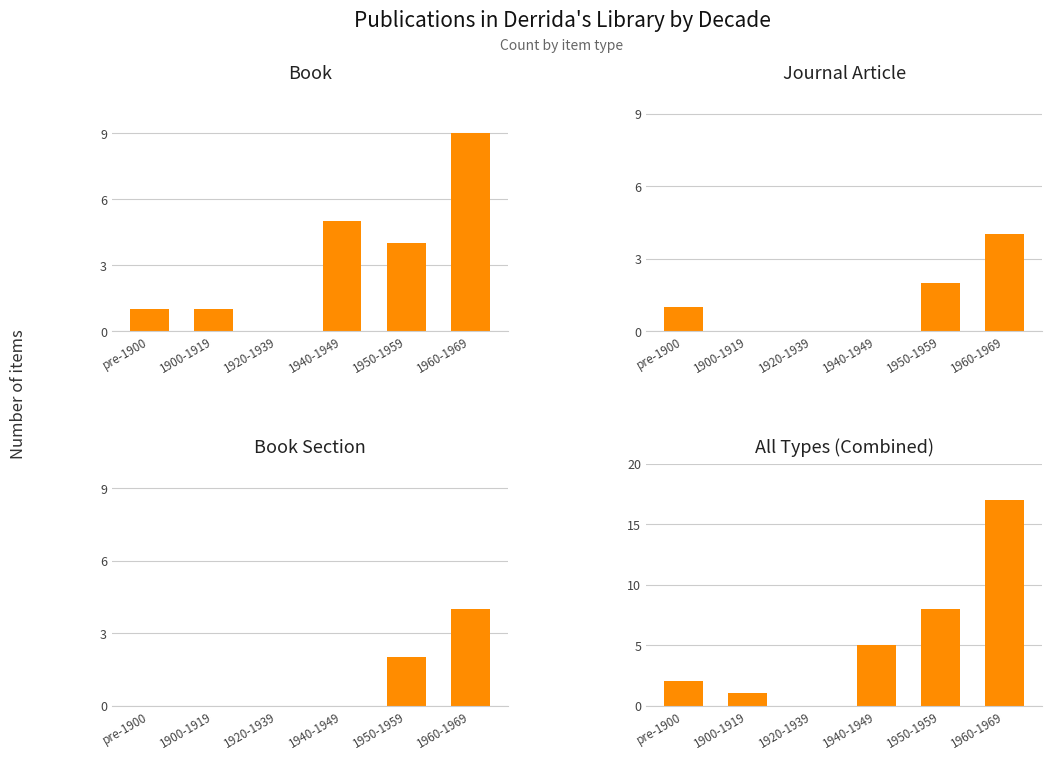

What is the label of the 6th bar from the right?

pre-1900